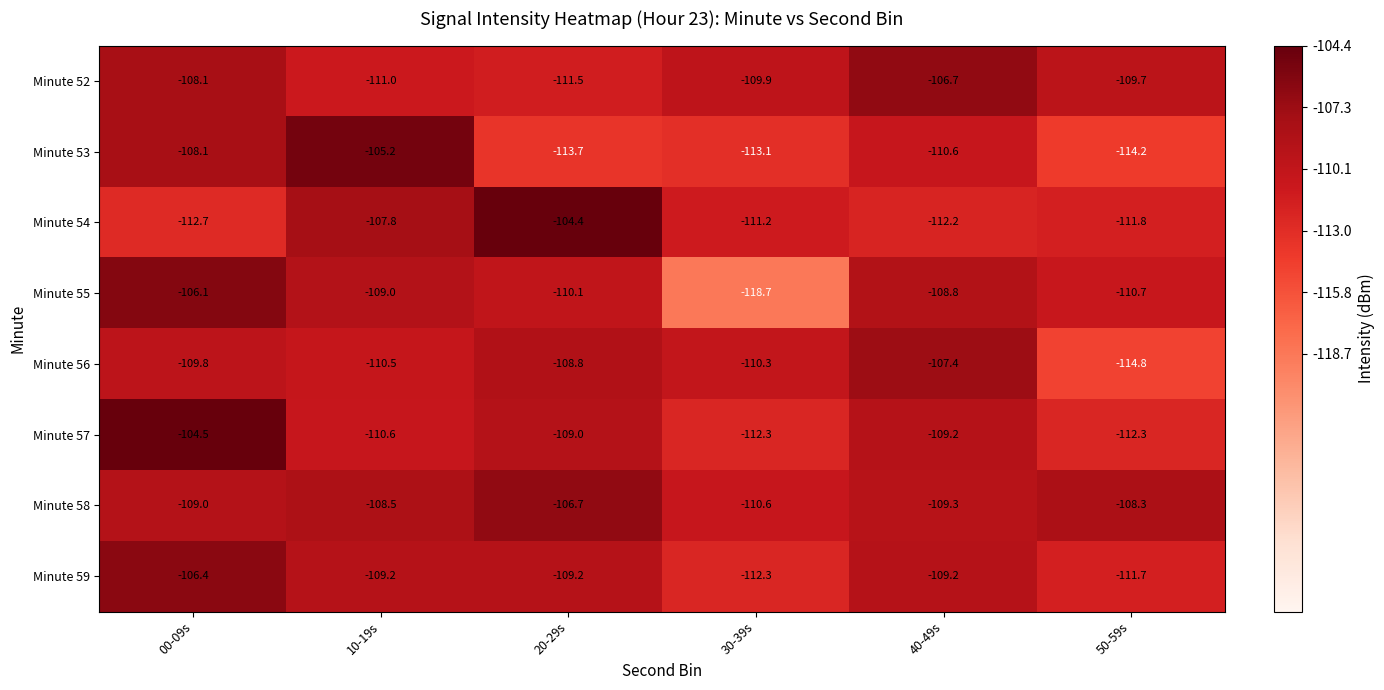

Between 20-29s and 30-39s, which series saw the biggest shift?

Minute 55